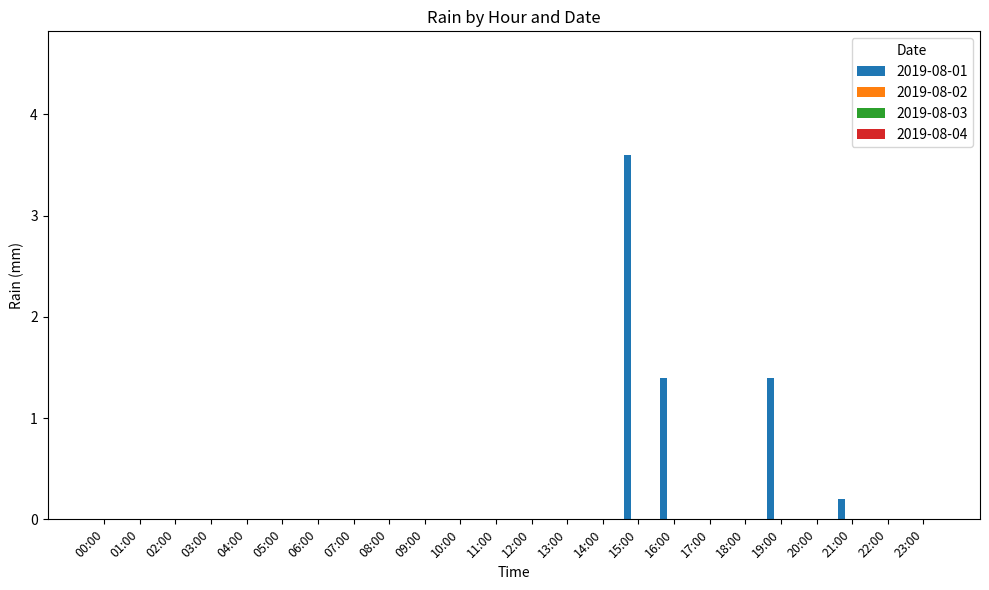

How many data points does each series have?

24